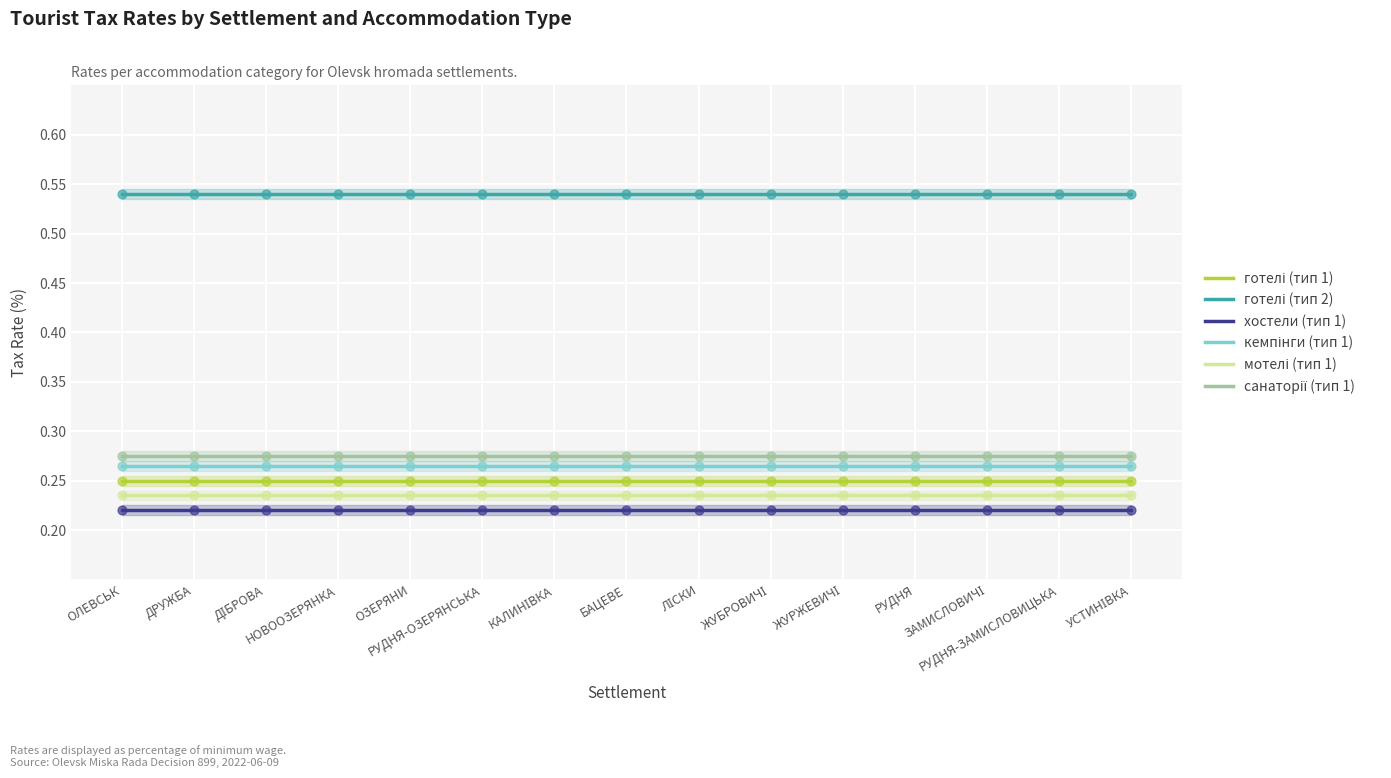

Which series contains the highest Y value?

готелі (тип 2)